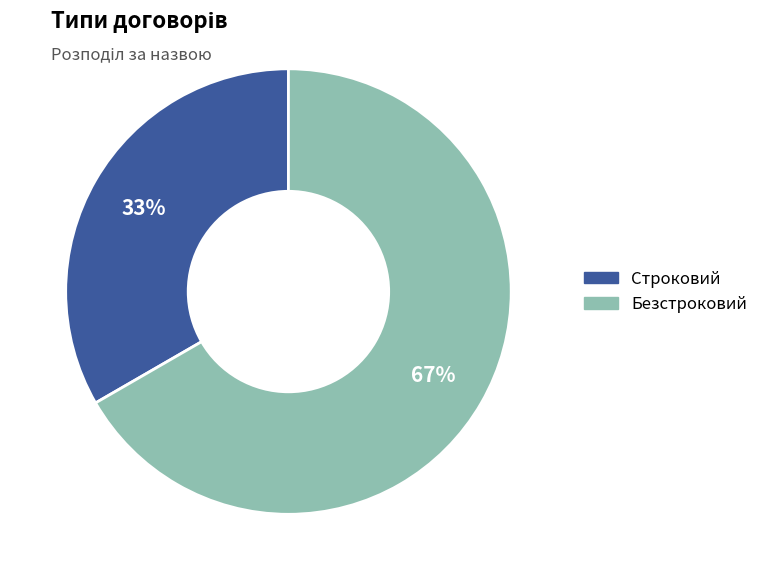

To the nearest percent, what is the average slice percentage?

50%